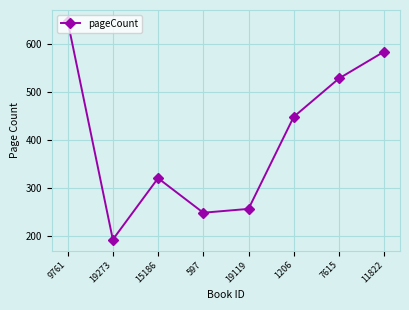

What is the label of the 4th point from the right?

19119